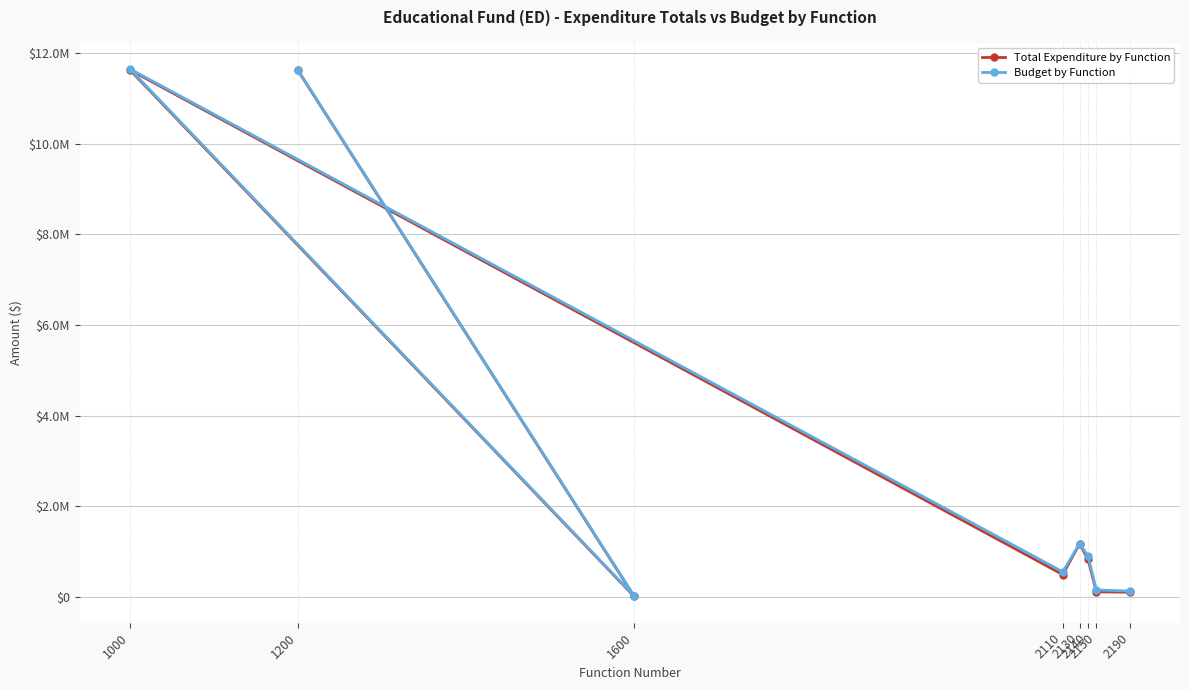

Rank the series by their average value, from highest to lowest.

Budget by Function, Total Expenditure by Function